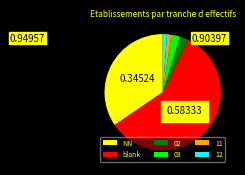

Which category accounts for the majority?

blank